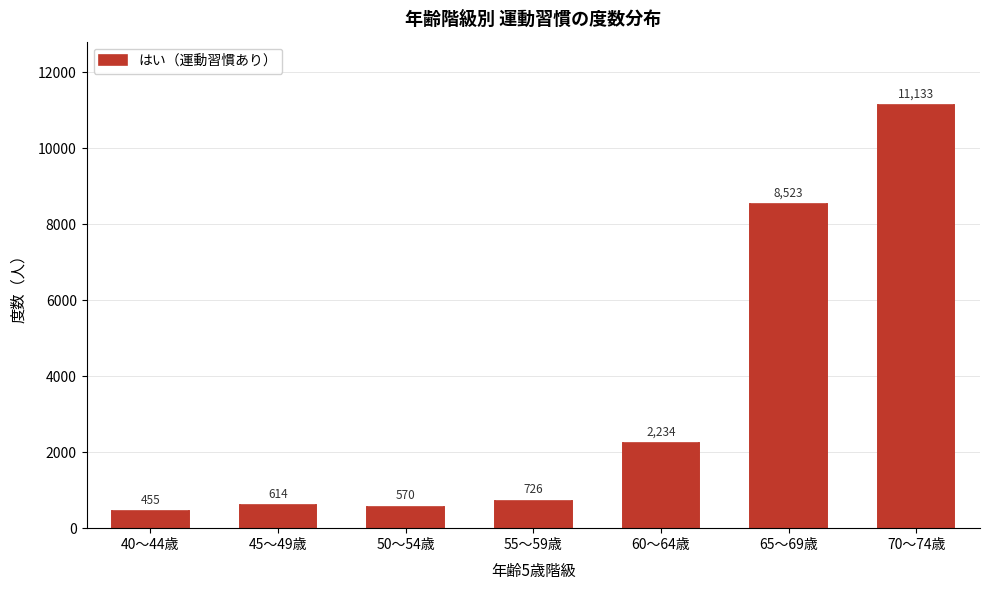

Reading left to right, what are all the values shown in this chart?

40～44歳=455	45～49歳=614	50～54歳=570	55～59歳=726	60～64歳=2234	65～69歳=8523	70～74歳=11133